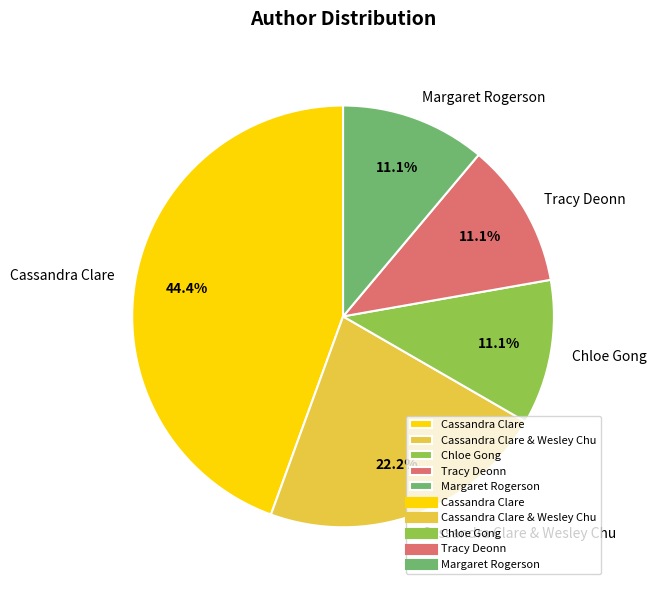

The Chloe Gong slice represents 29% of the pie. True or false?

False